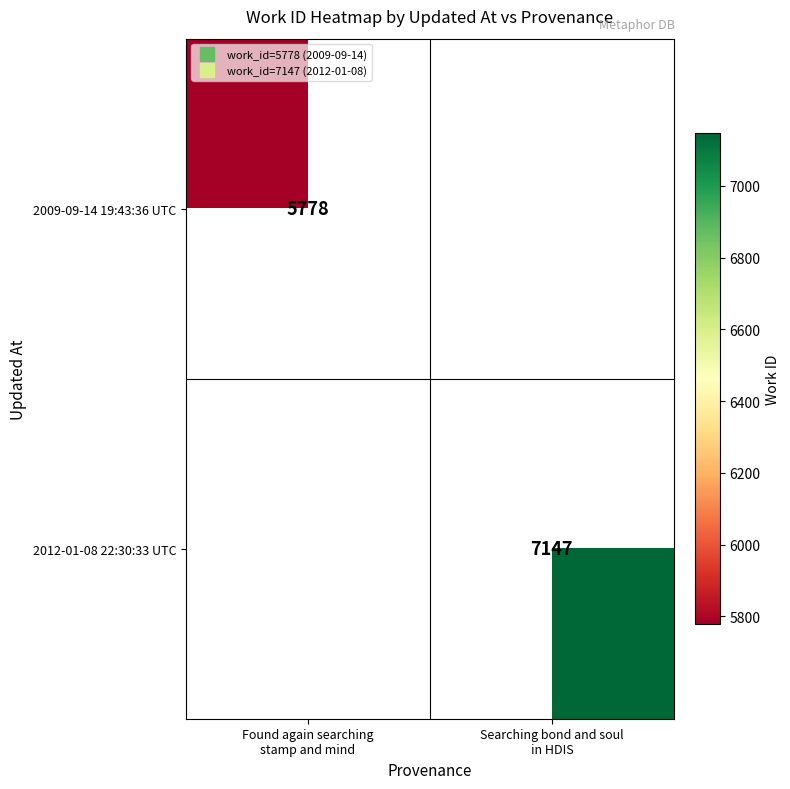

How many positive values does the 2012-01-08 22:30:33 UTC series have?

1